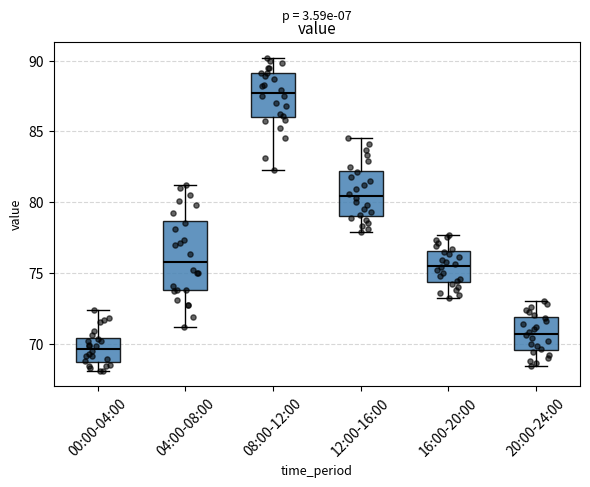

Where does the lower whisker of the box for 12:00-16:00 end on the y-axis? The values are not printed on the chart, so give them approximately, as read against the axis.

78.0